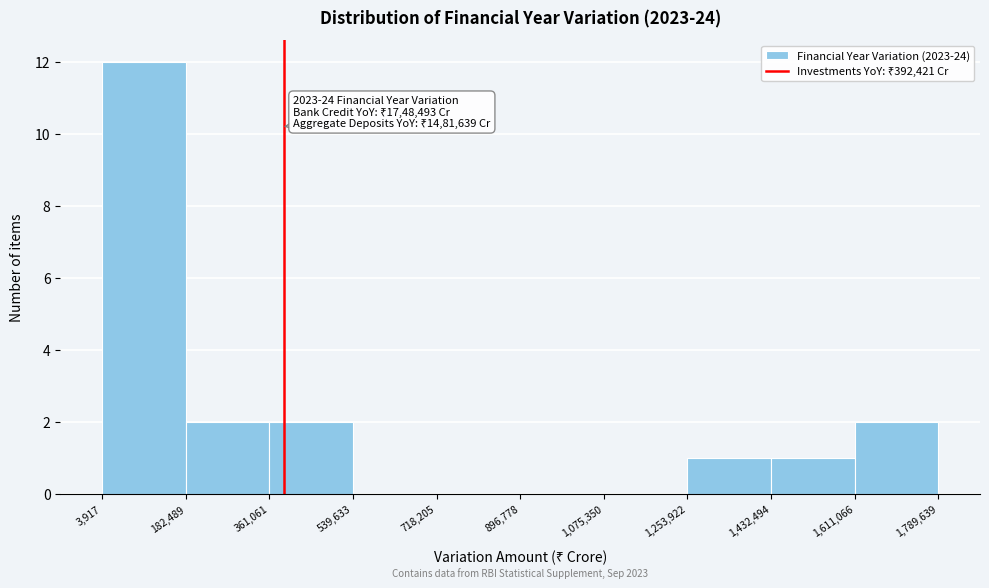

Which range on the x-axis has the tallest bar?

3,917 to 182,489